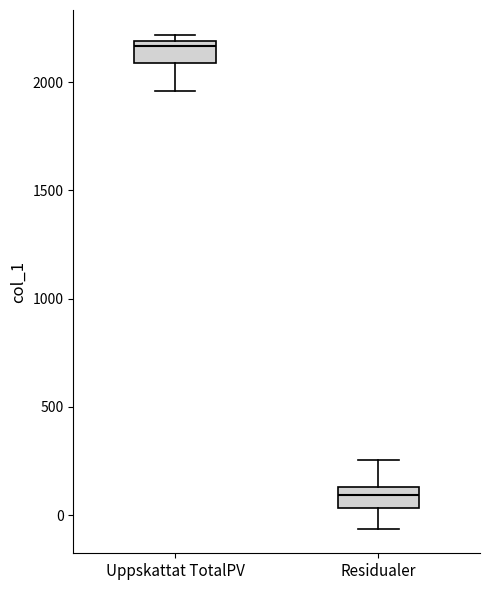

Reading left to right, read every box against the y-axis: the position of its median line, the range the box covers, and the ends of its whiskers. The values are not printed on the chart, so give them approximately, as read against the axis.

Uppskattat TotalPV: median 2150, box 2100 to 2200, whiskers 1950 to 2200 (just above the box's upper edge)
Residualer: median 100, box 50 to 150, whiskers -50 to 250